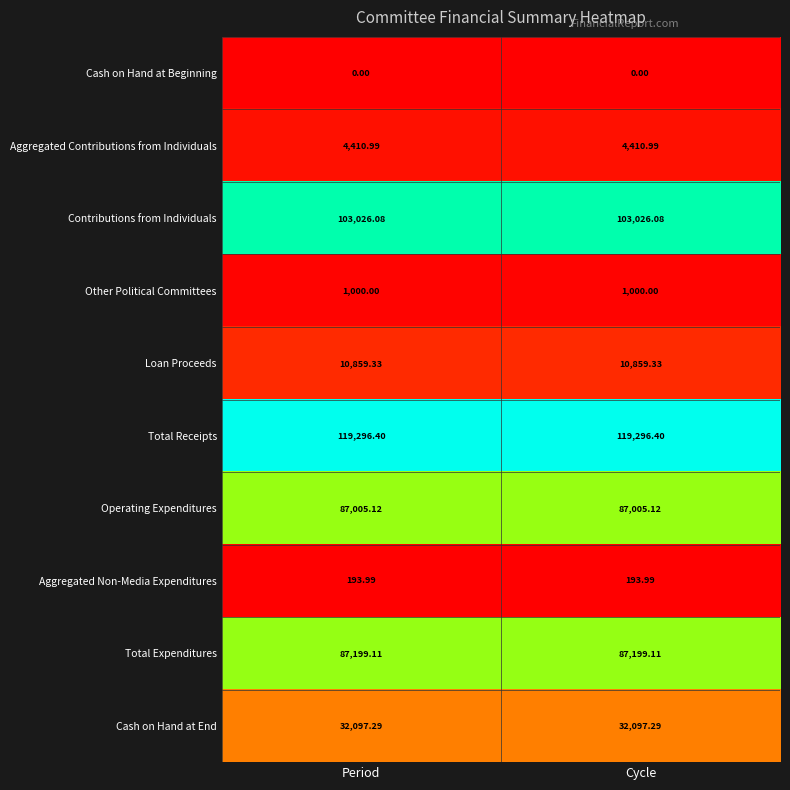

Is the value of Total Expenditures at Period greater than the value of Cash on Hand at Beginning at Cycle?

Yes